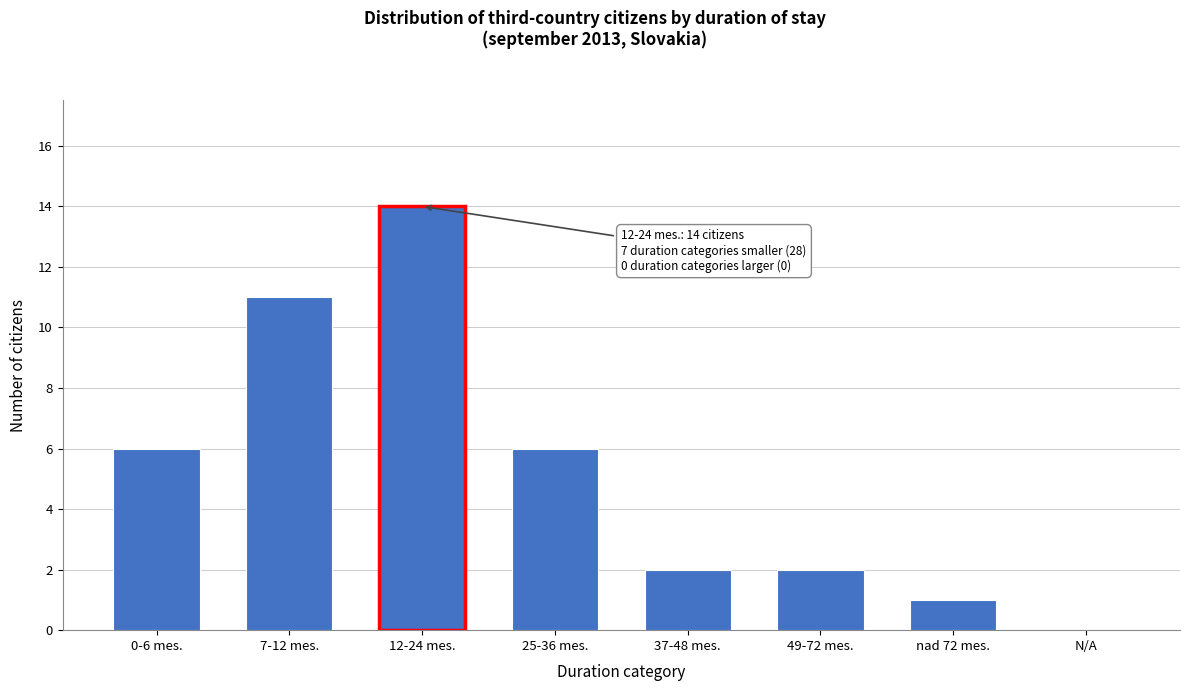

Reading right to left, transcribe all the data shown in this chart.

N/A=0	nad 72 mes.=1	49-72 mes.=2	37-48 mes.=2	25-36 mes.=6	12-24 mes.=14	7-12 mes.=11	0-6 mes.=6